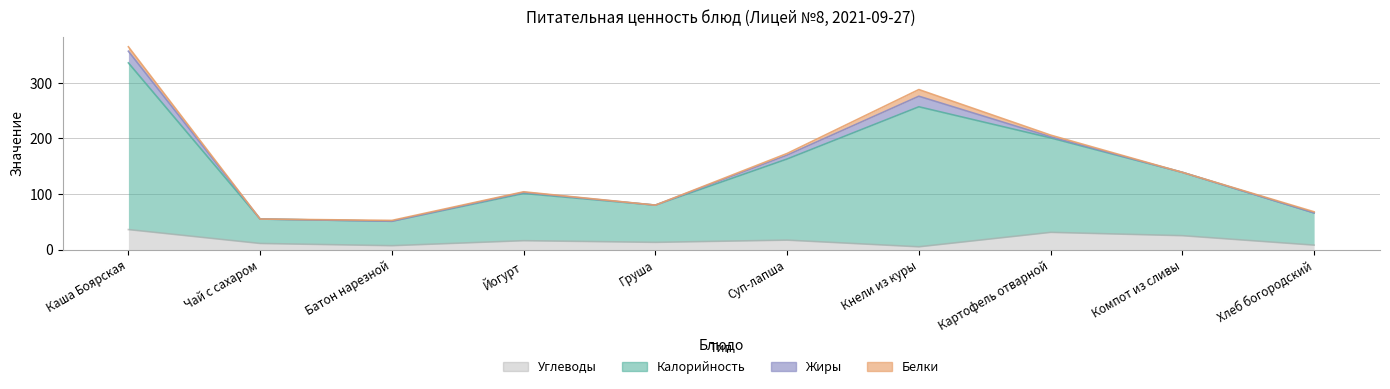

The Калорийность series shows 152.9 at Йогурт. True or false?

False